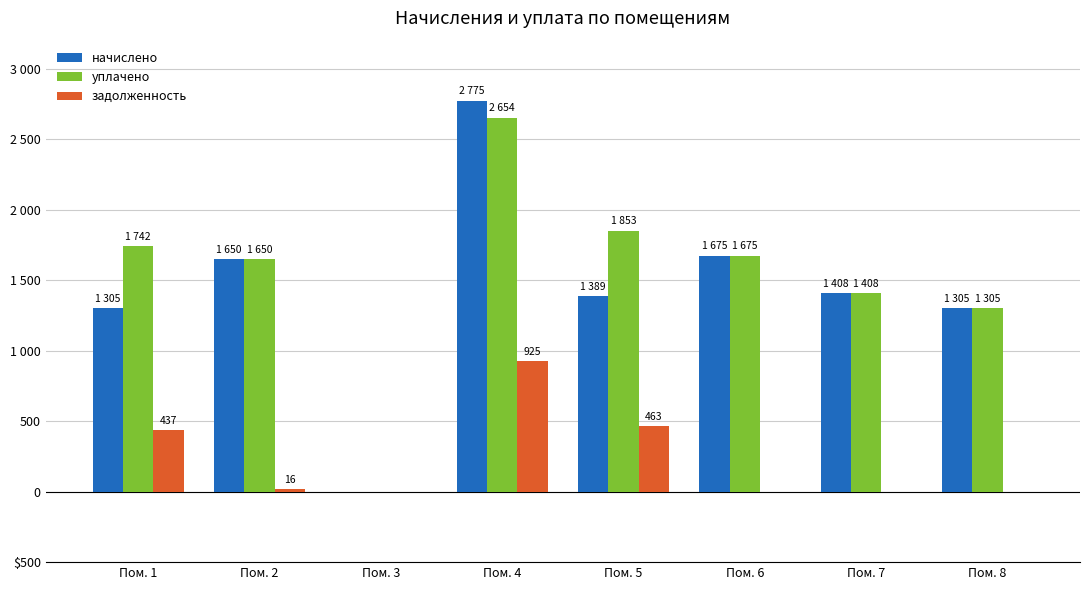

List the series in order of their peak value, highest first.

начислено, уплачено, задолженность